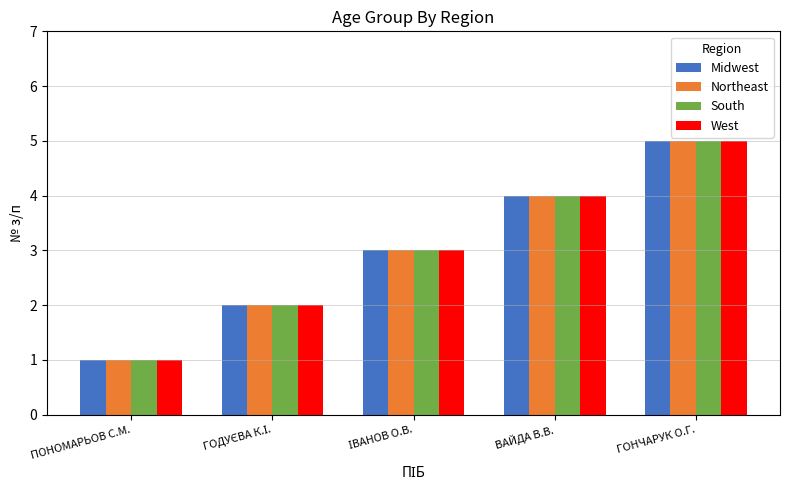

What is the average value of the West series?

3